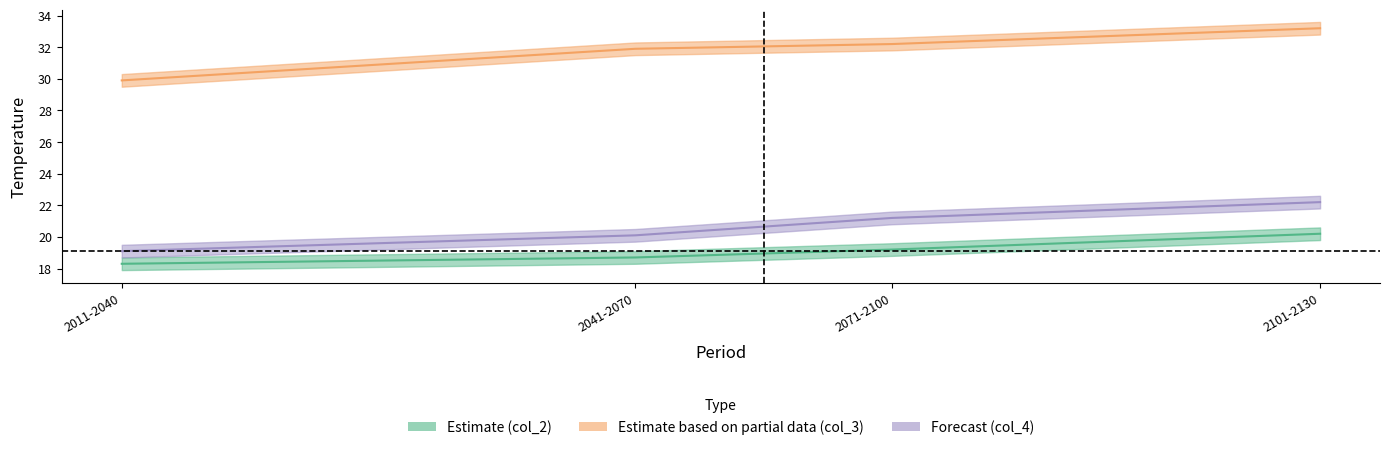

At which category does the chart reach its peak across all series?

2101-2130